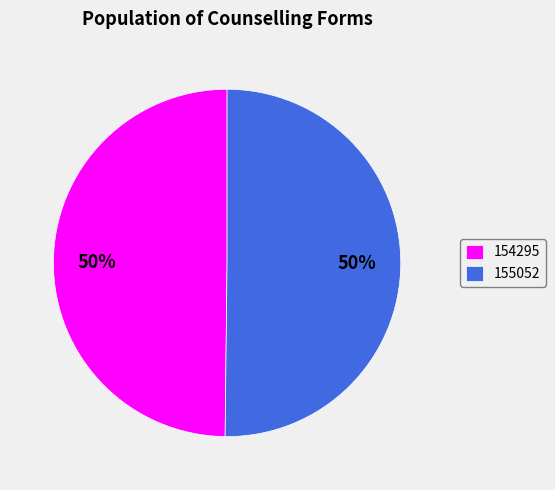

Do 154295 and 155052 together represent more than half of the pie?

Yes